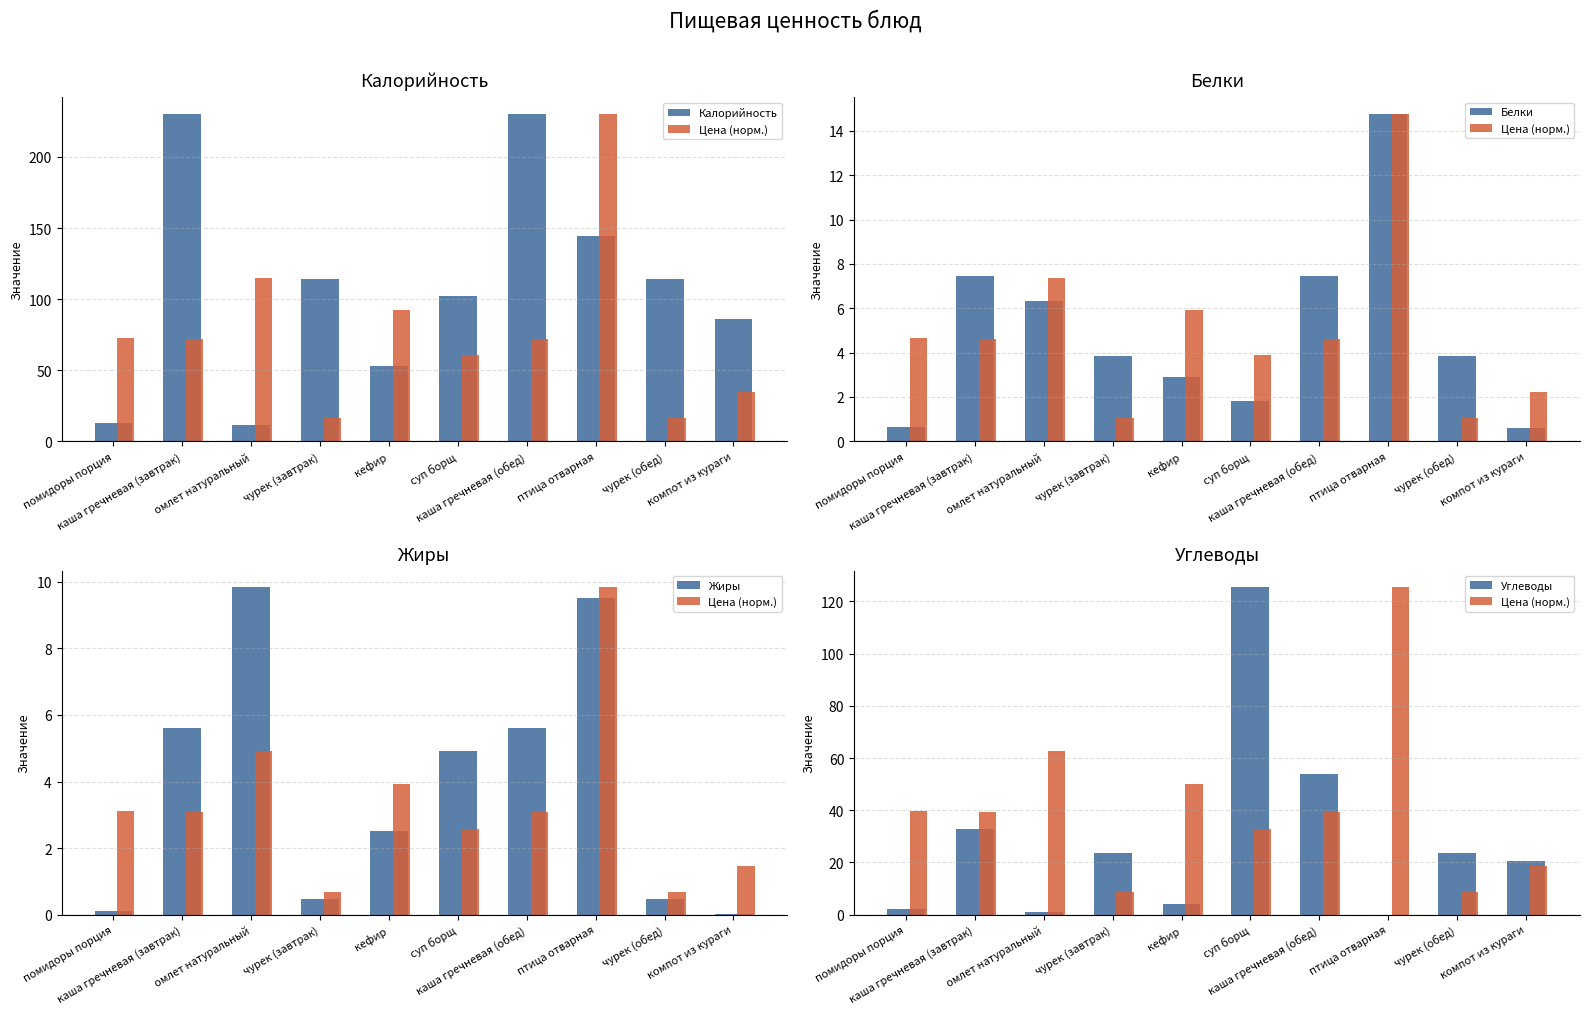

What is the label of the 6th bar from the right?

кефир